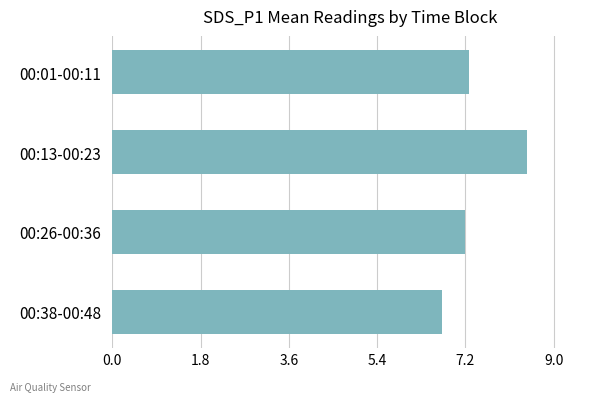

At which label is the value closest to 7?

00:26-00:36